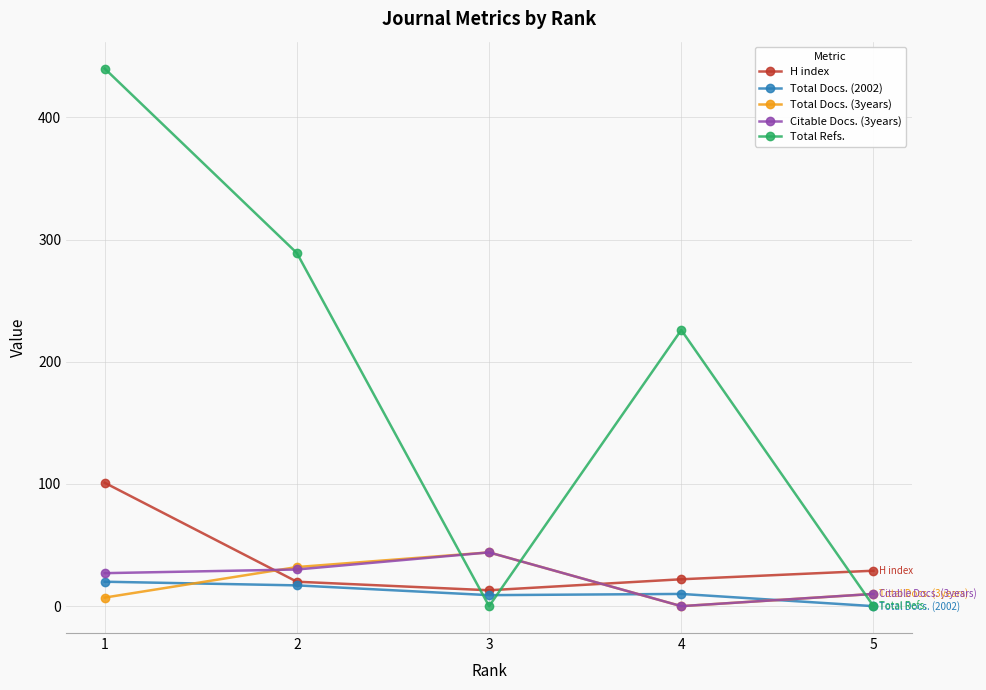

At how many categories does at least one series exceed 243?

2